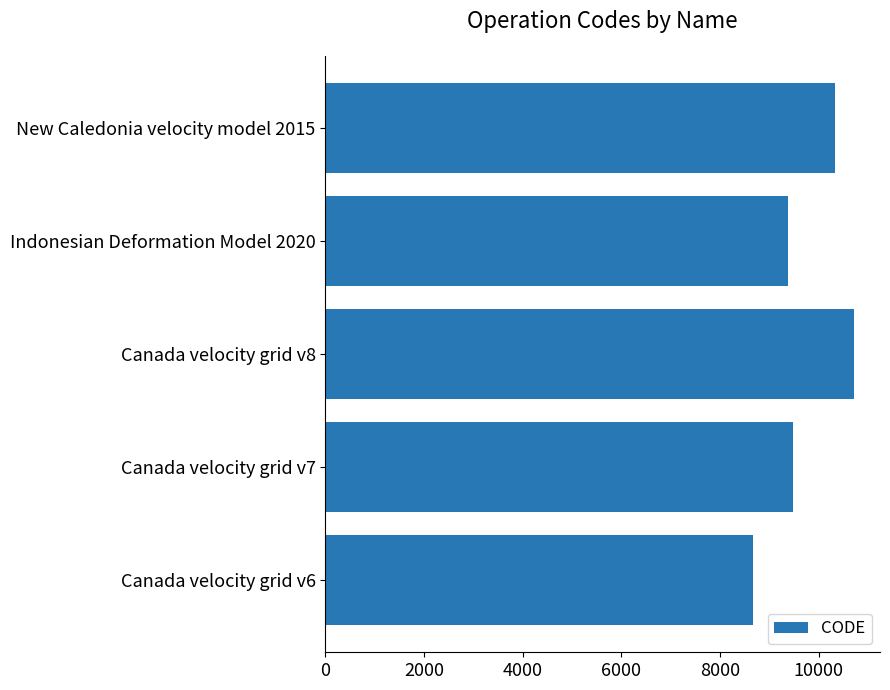

Rank the categories by value from highest to lowest.

Canada velocity grid v8, New Caledonia velocity model 2015, Canada velocity grid v7, Indonesian Deformation Model 2020, Canada velocity grid v6